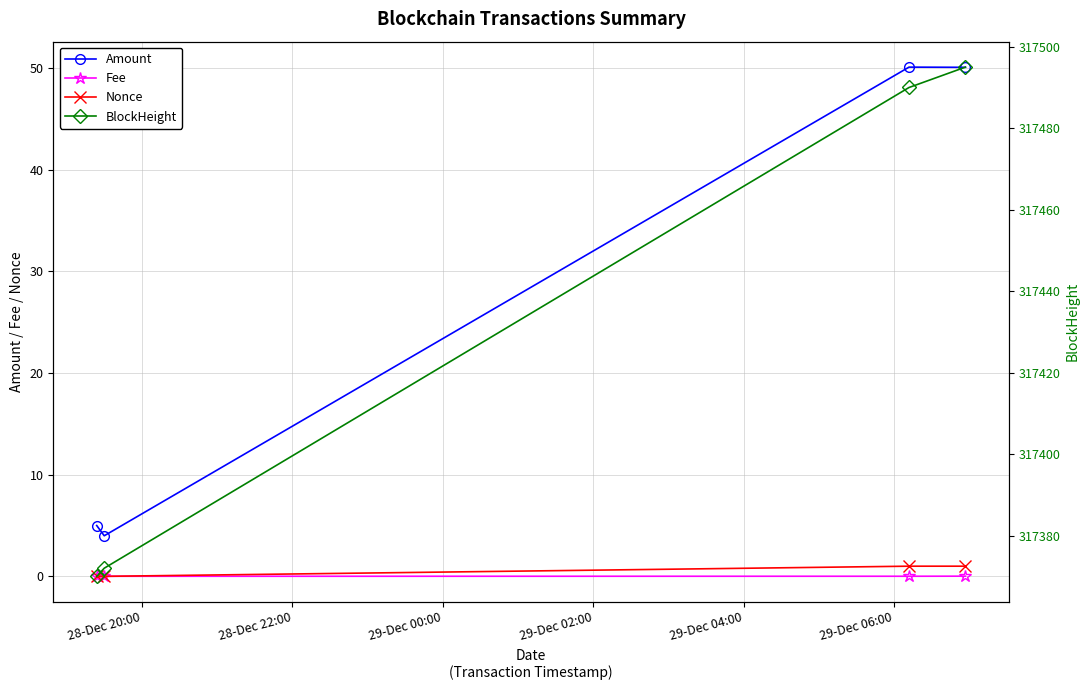

How many series are shown in this chart?

4